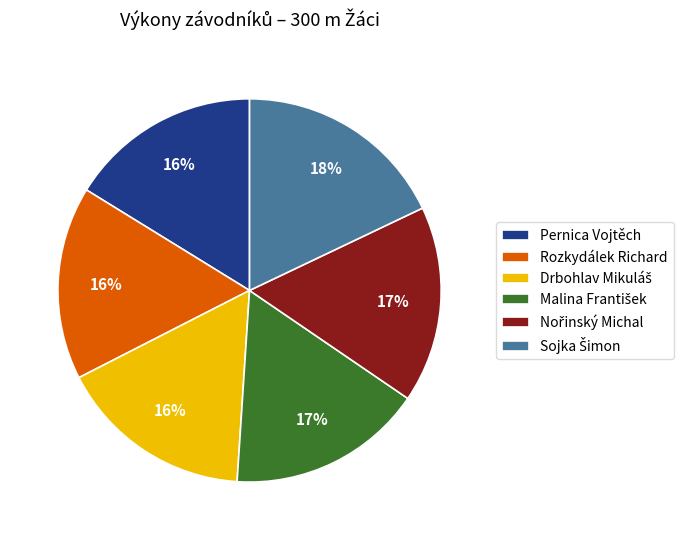

True or false: Rozkydálek Richard accounts for 16% of the total.

True